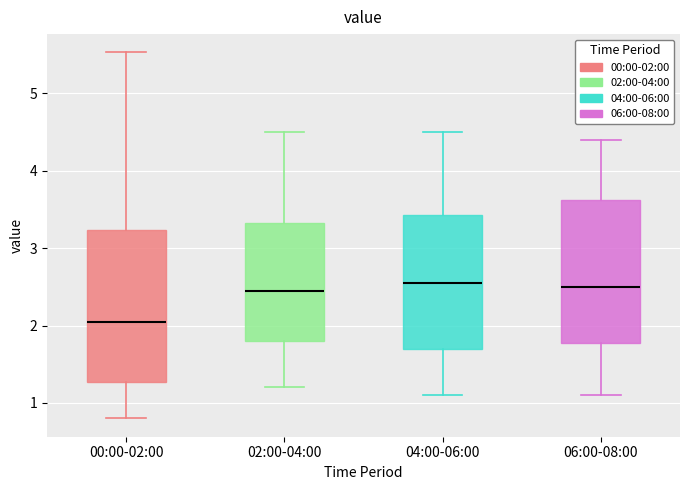

Reading left to right, transcribe this box plot: for each box, give where its median line is, the range the box spans, and where its two whiskers end, as read against the y-axis. The values are not printed on the chart, so give them approximately, as read against the axis.

00:00-02:00: median 2.1, box 1.3 to 3.2, whiskers 0.8 to 5.5
02:00-04:00: median 2.5, box 1.8 to 3.3, whiskers 1.2 to 4.5
04:00-06:00: median 2.6, box 1.7 to 3.4, whiskers 1.1 to 4.5
06:00-08:00: median 2.5, box 1.8 to 3.6, whiskers 1.1 to 4.4